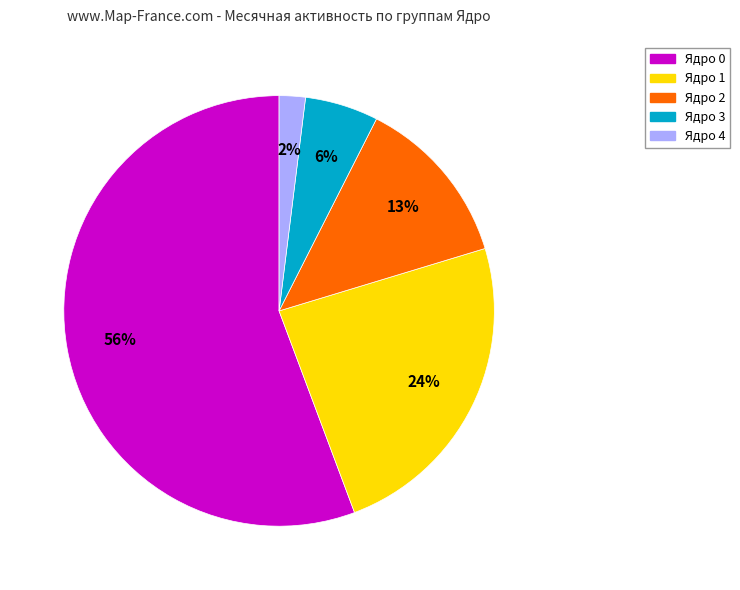

To the nearest percent, what is the average slice percentage?

20%